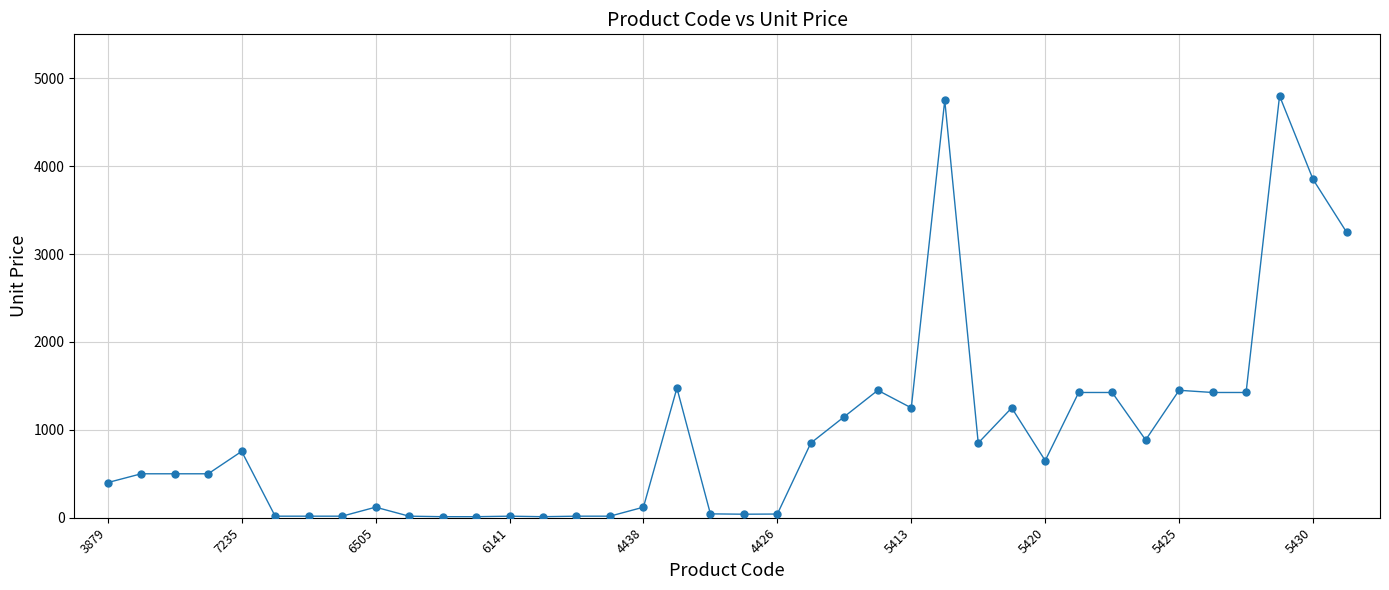

What is the greatest value displayed?

4800.0